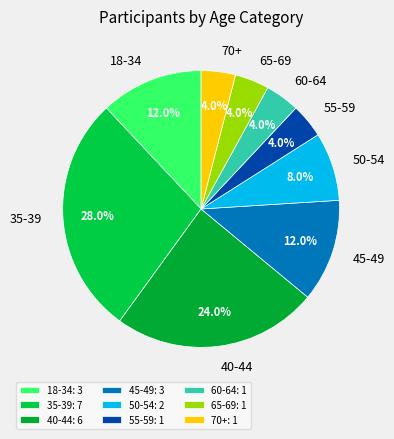

Approximately how many times larger is the value at 50-54 compared to 18-34?

0.7